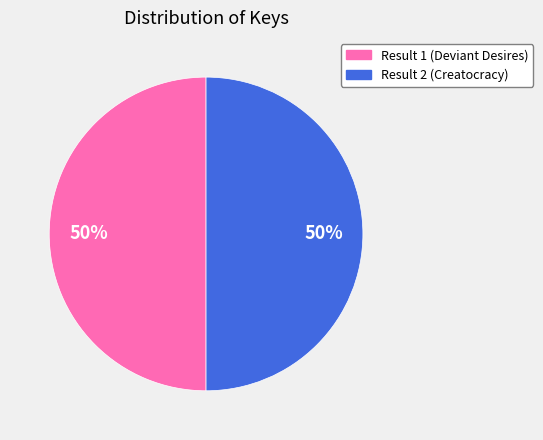

The Result 2 slice represents 50% of the pie. True or false?

True